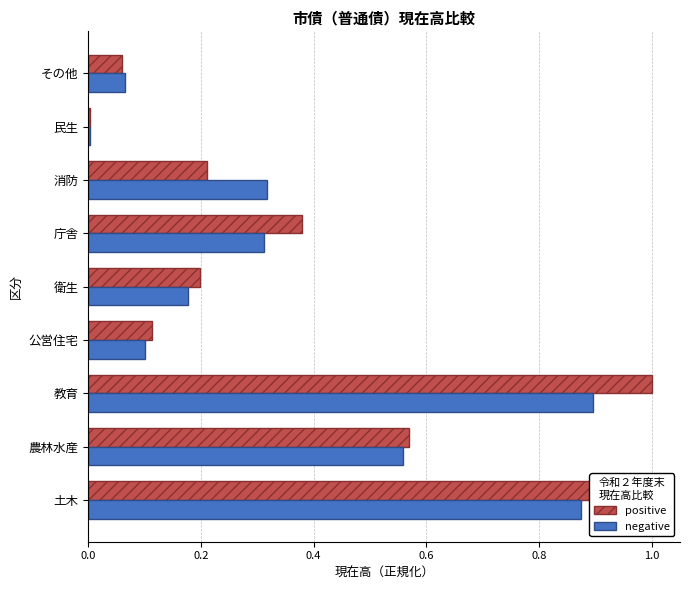

The value of positive at 土木 is 0.4. True or false?

False